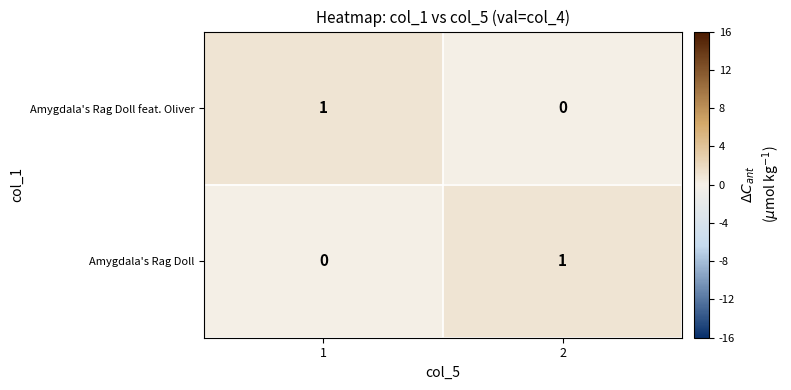

List the labels in order of Amygdala's Rag Doll value, smallest first.

1, 2